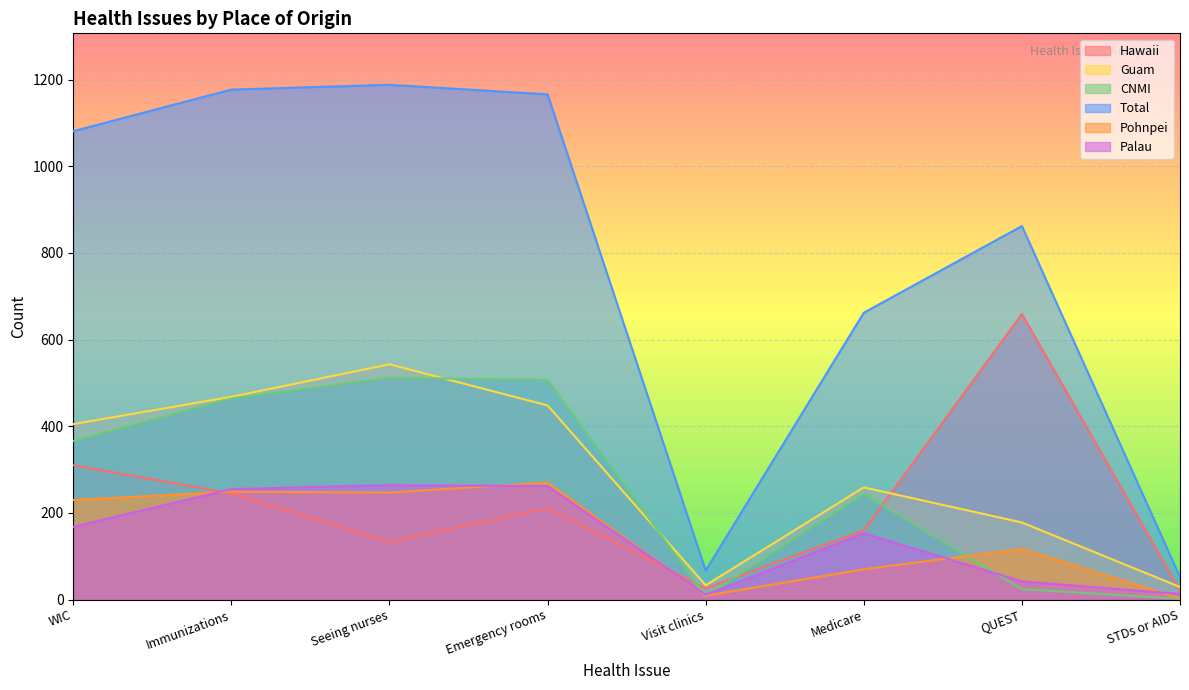

Where do Hawaii and Palau first cross each other?

WIC and Immunizations